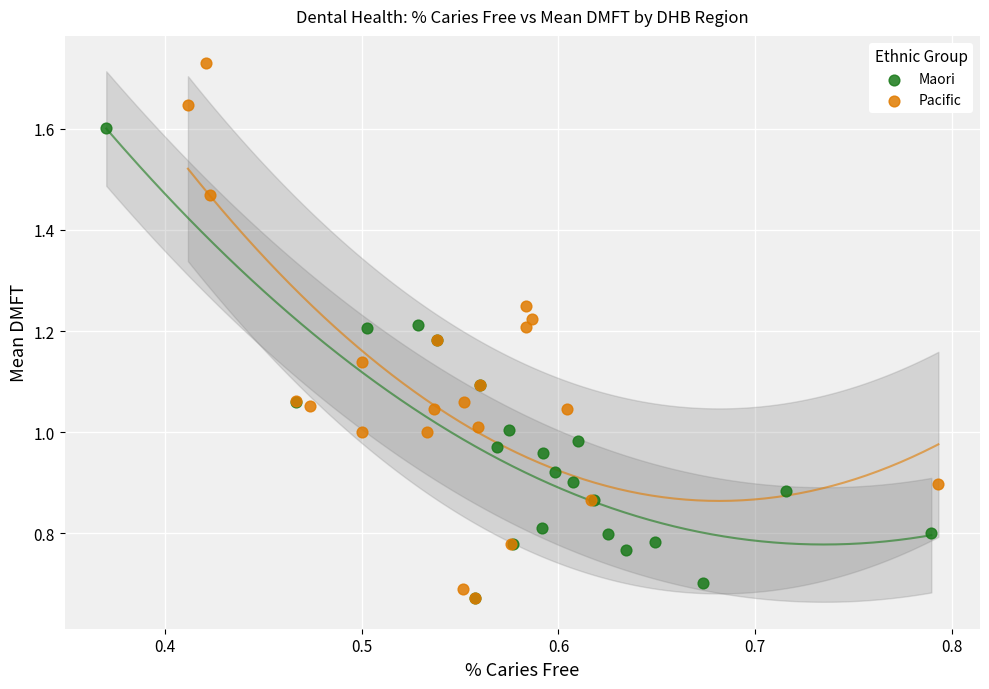

Which series contains the highest Y value?

Pacific